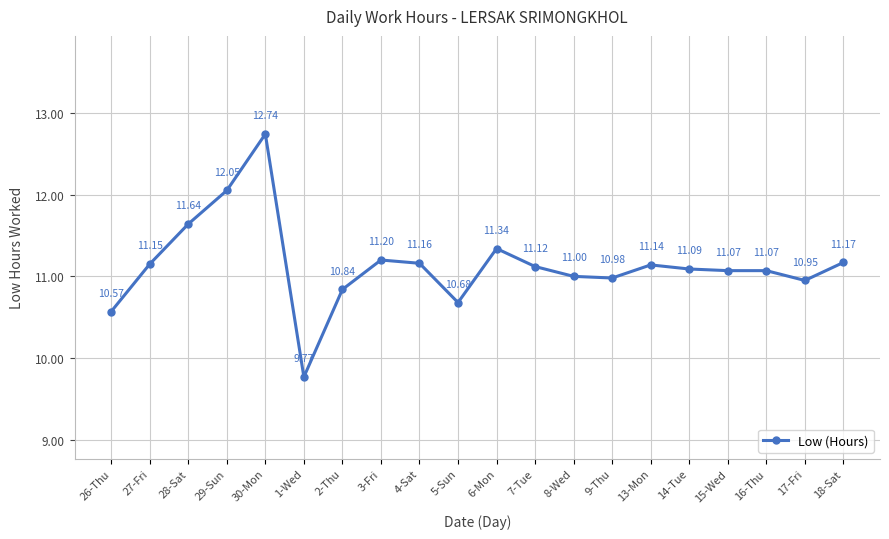

How many categories are shown in the chart?

20